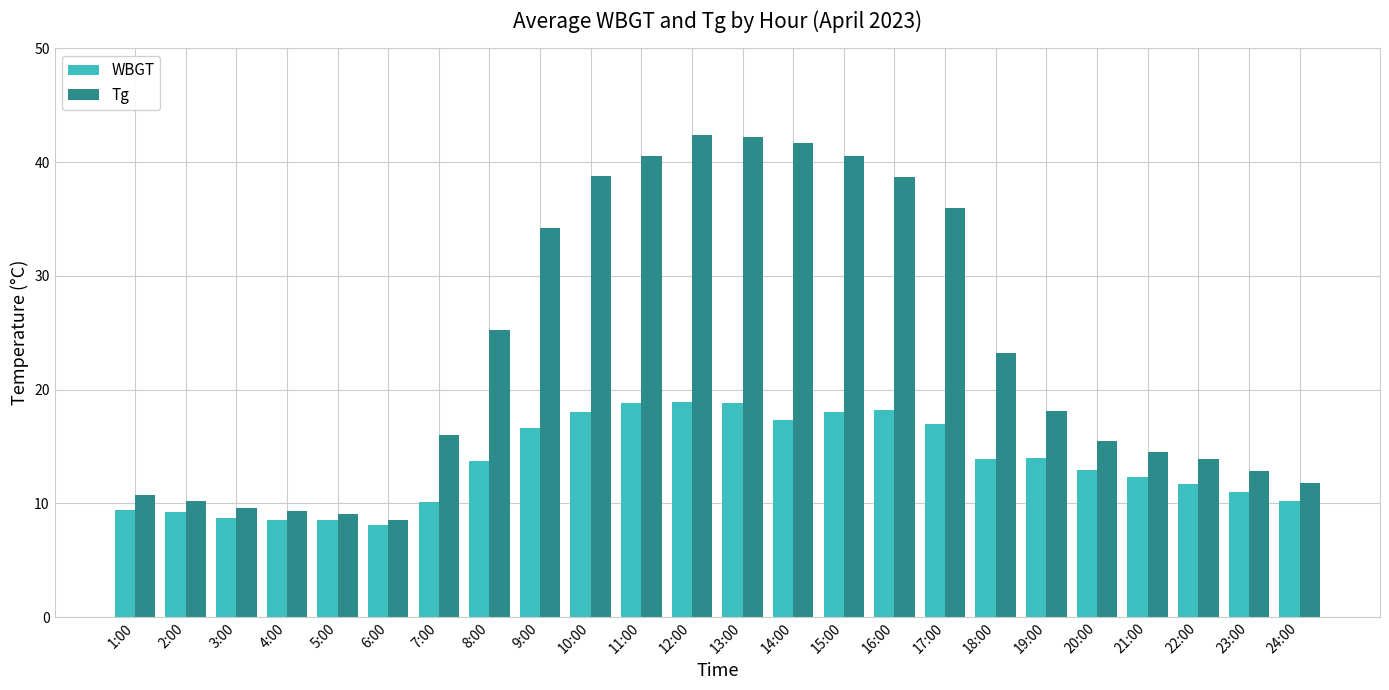

Which series has the widest spread of values?

Tg